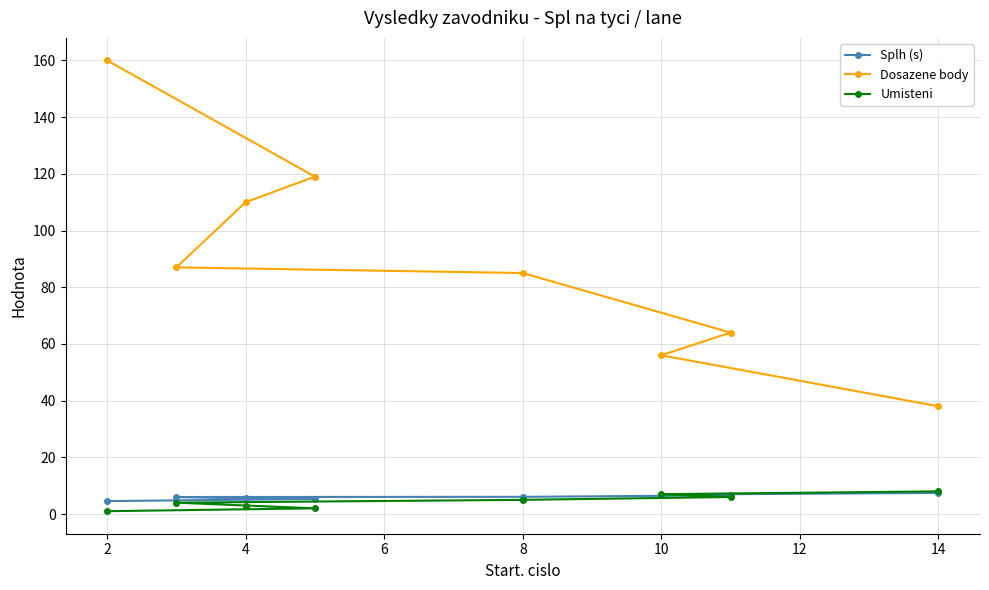

What is the difference between the highest and lowest values at 10?

49.2